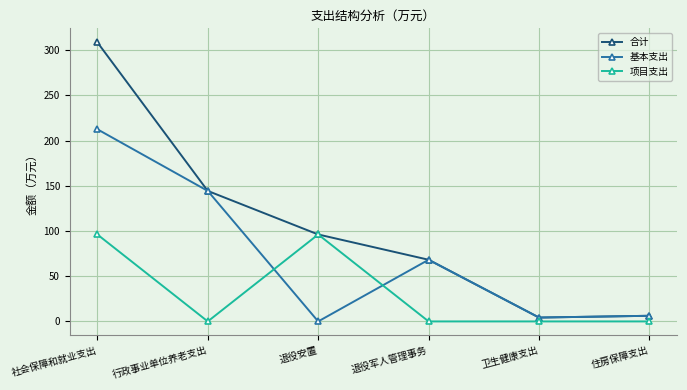

Which series changed the most between 退役安置 and 卫生健康支出?

项目支出